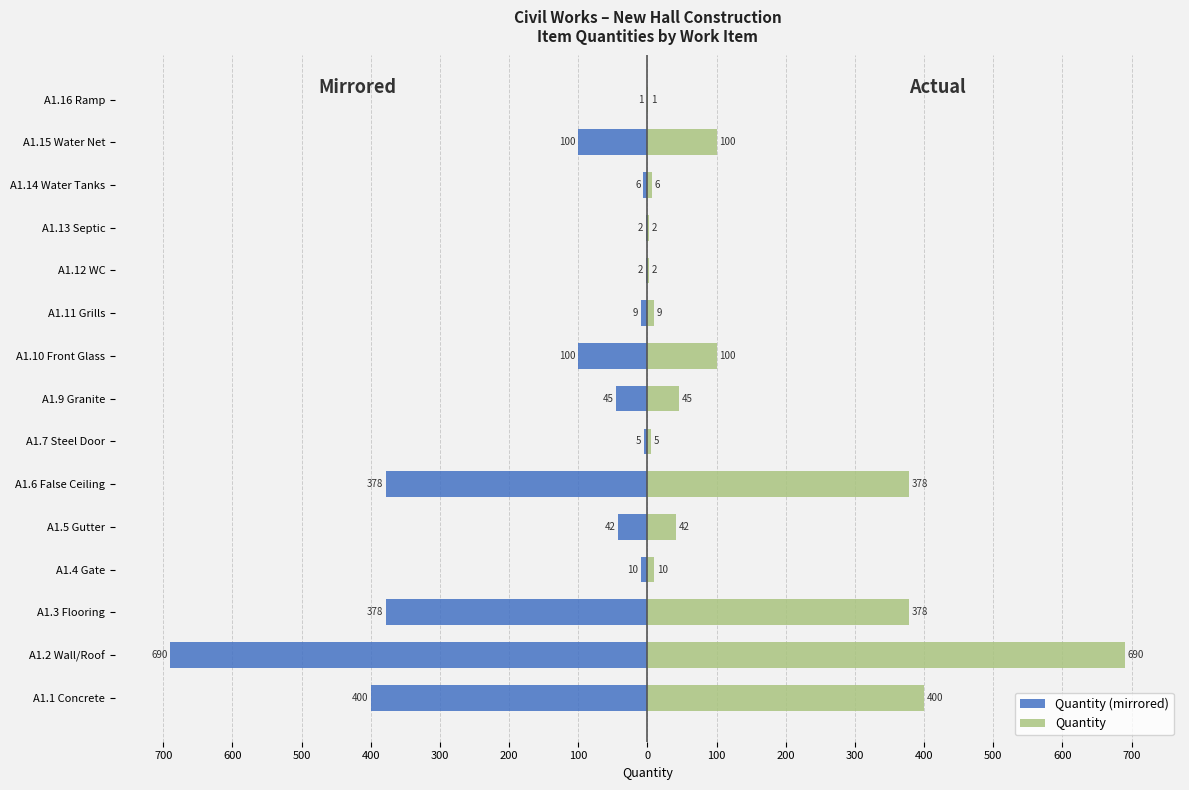

Rank the series at A1.11 Grills from lowest to highest value.

Quantity (mirrored), Quantity